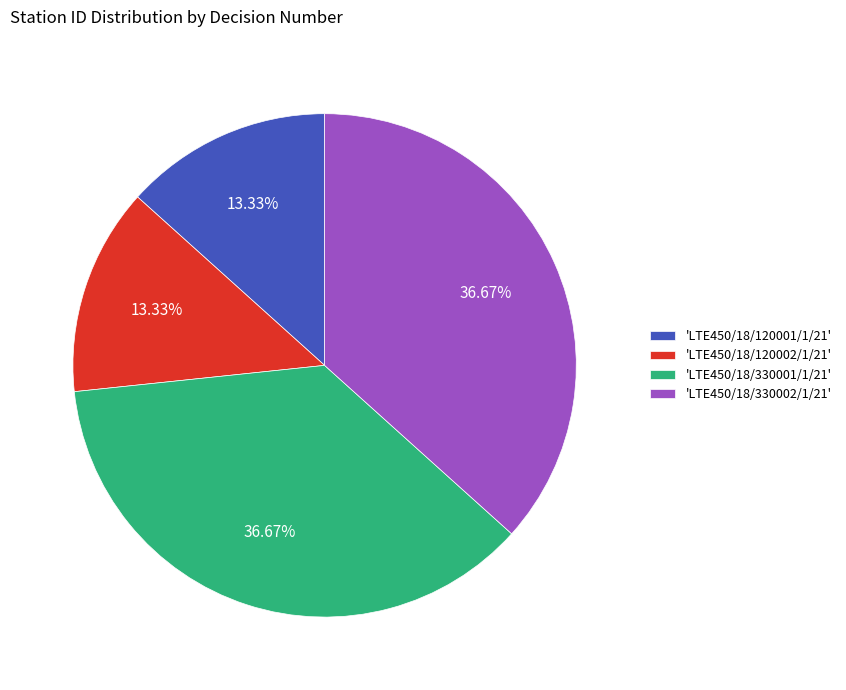

Is there a majority slice in this chart?

No